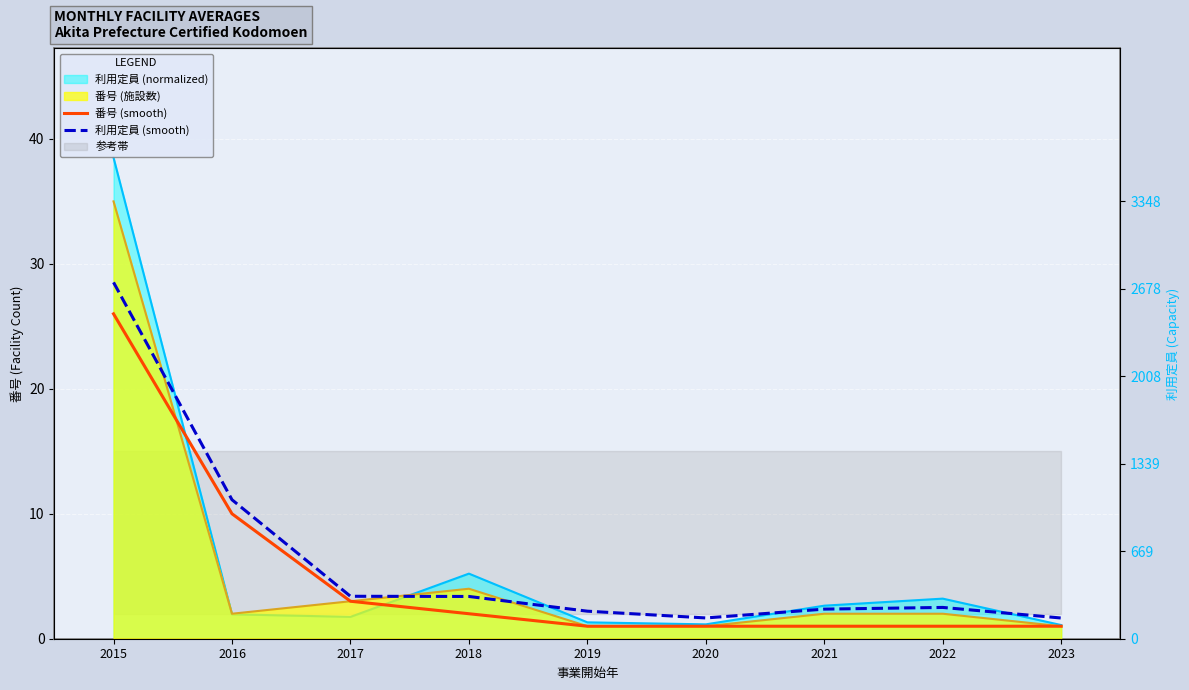

True or false: 利用定員 (smooth) and 番号 (smooth) cross at least once.

False